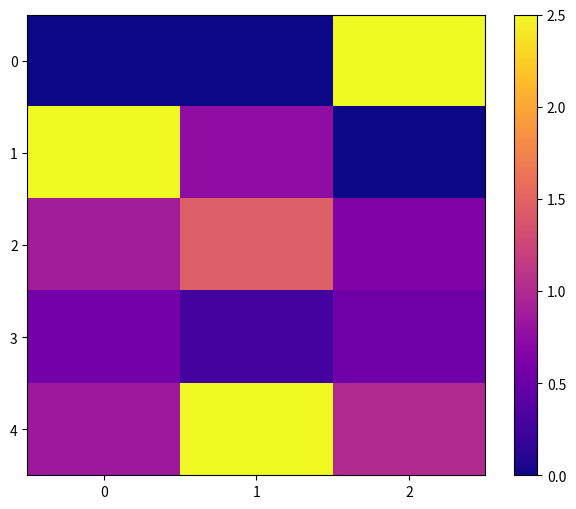

Which category has the highest value across all series?

2